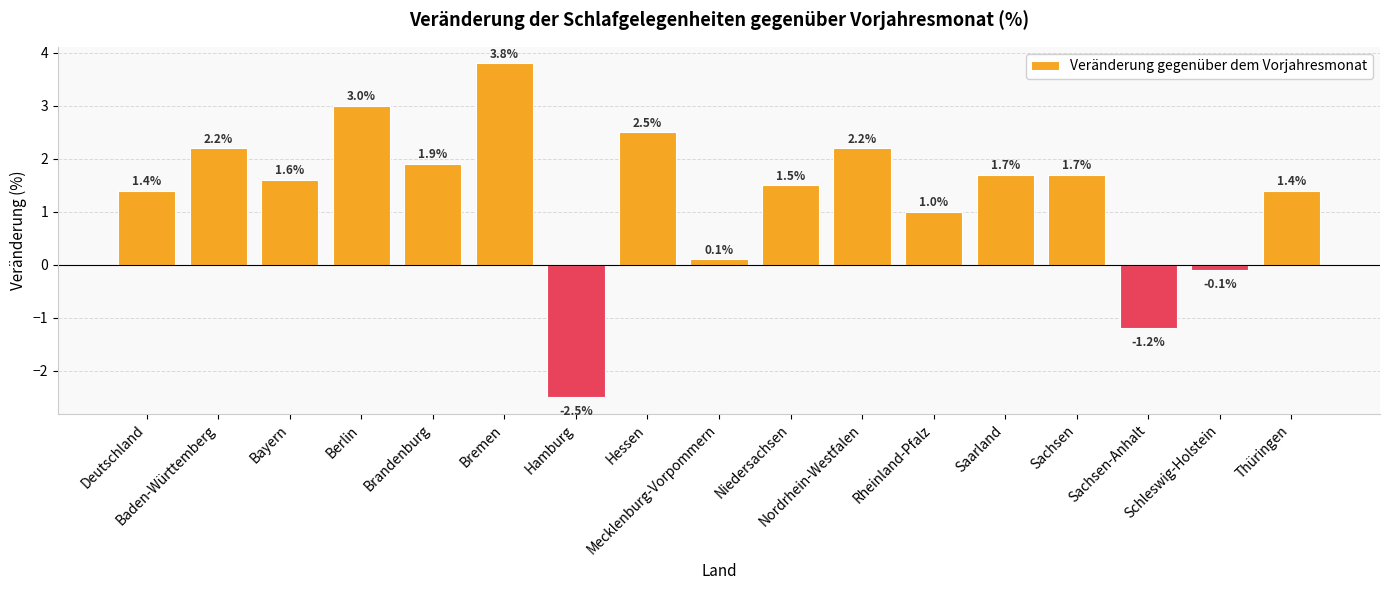

Reading right to left, transcribe all the data shown in this chart.

1.4	-0.1	-1.2	1.7	1.7	1.0	2.2	1.5	0.1	2.5	-2.5	3.8	1.9	3.0	1.6	2.2	1.4